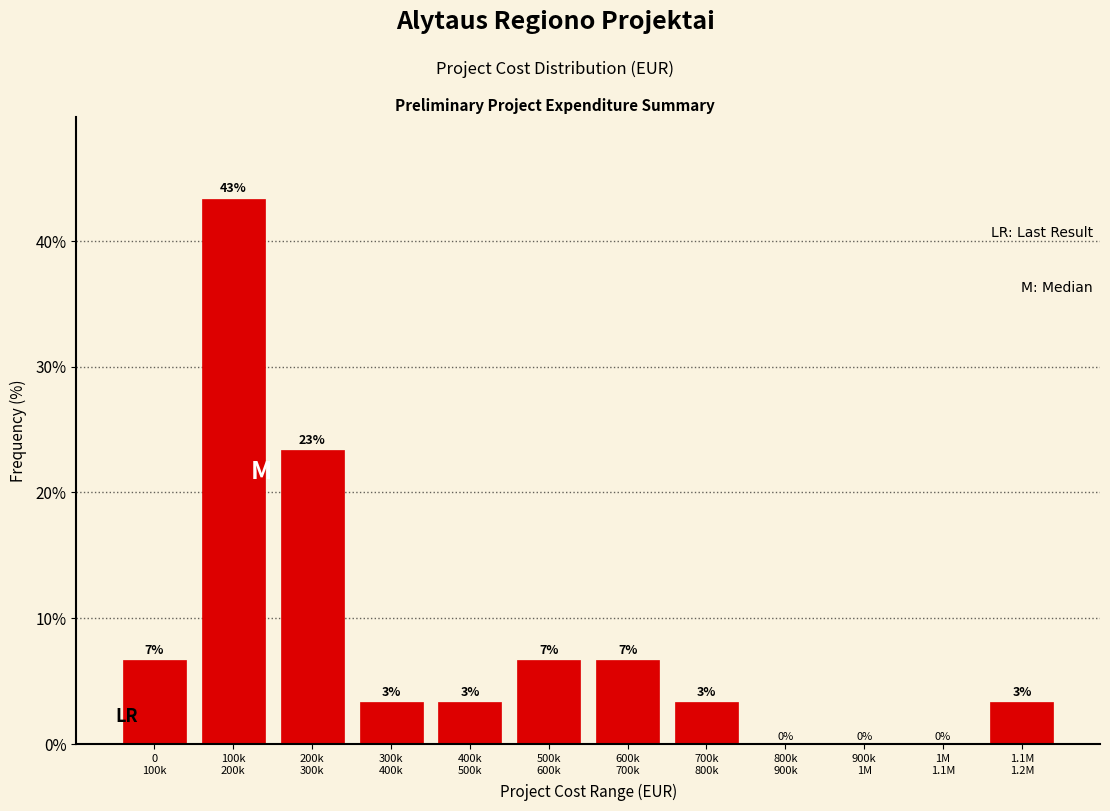

Are the bars horizontal?

No